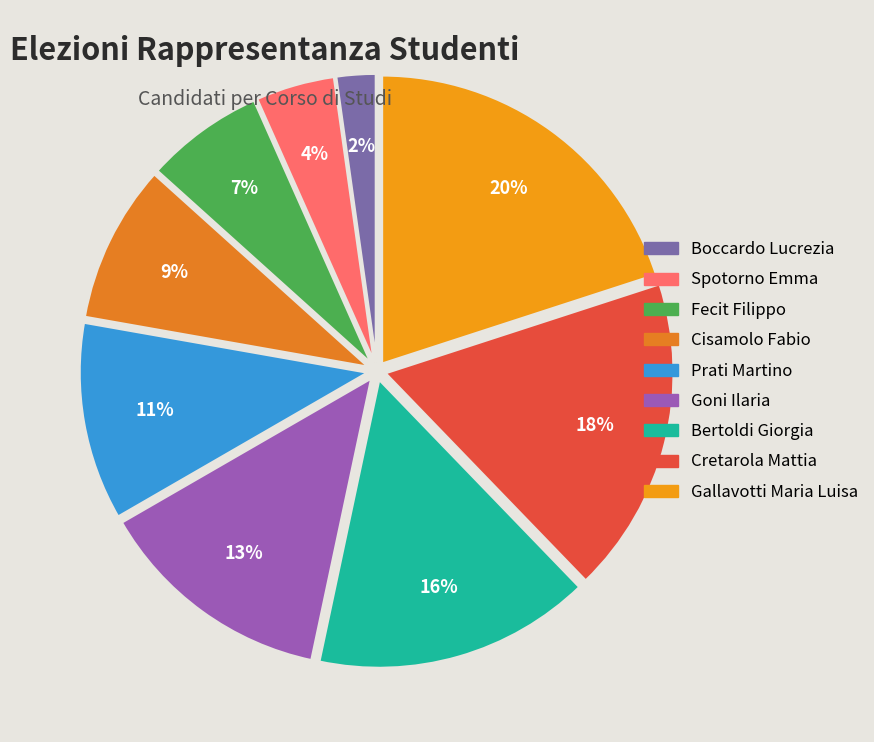

Is Boccardo Lucrezia the majority of the pie?

No